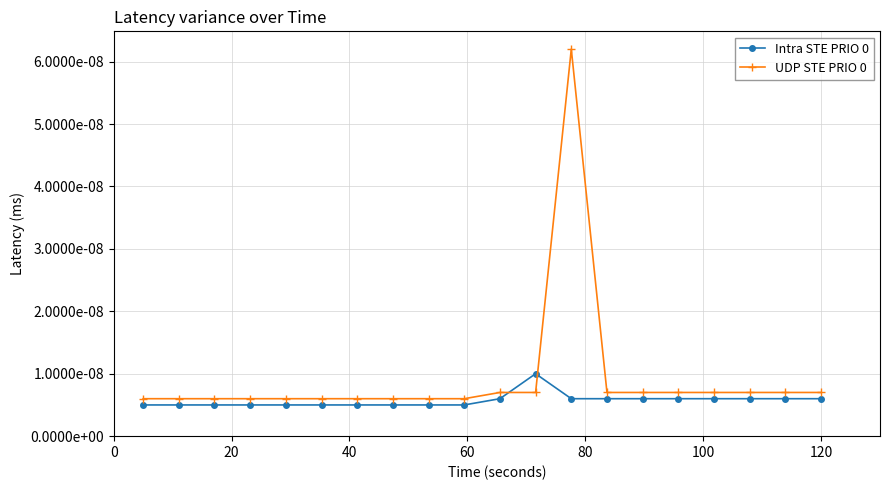

Is this an area chart (filled region under the line)?

No